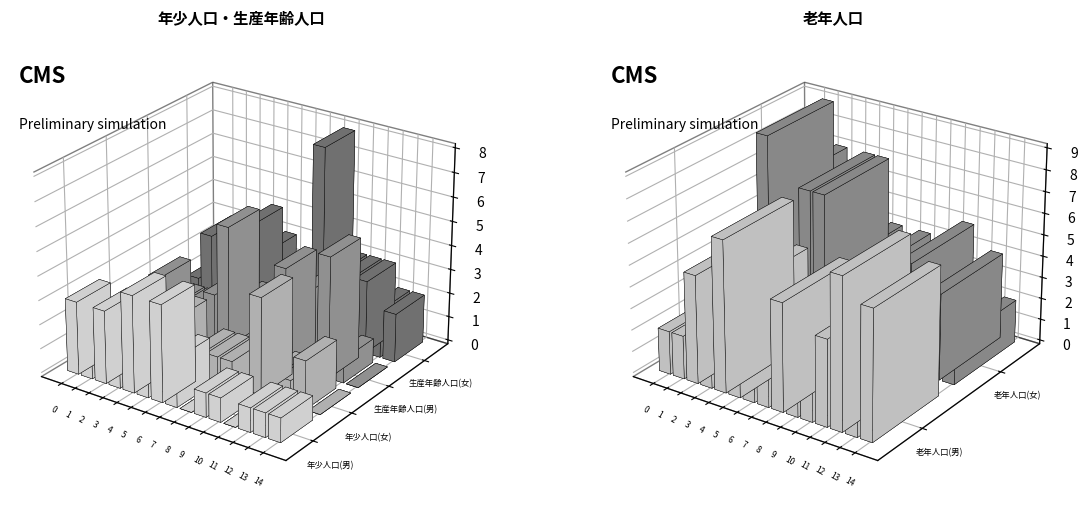

How many positive values does the 年少人口(女) series have?

10